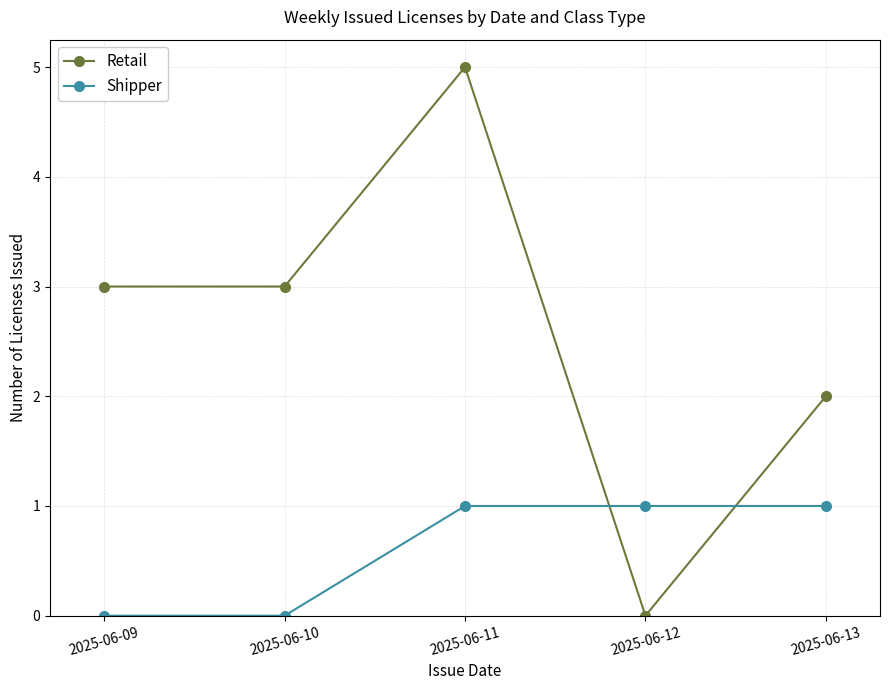

True or false: Retail has more than 1 points higher than both neighbors.

False